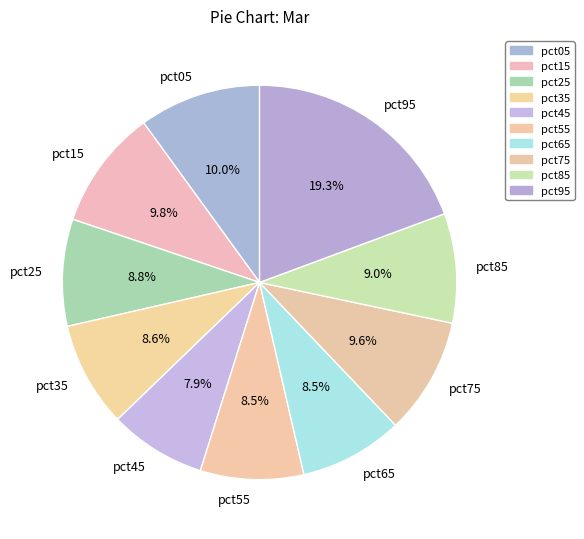

To the nearest percent, what percentage of the pie is pct25?

9%